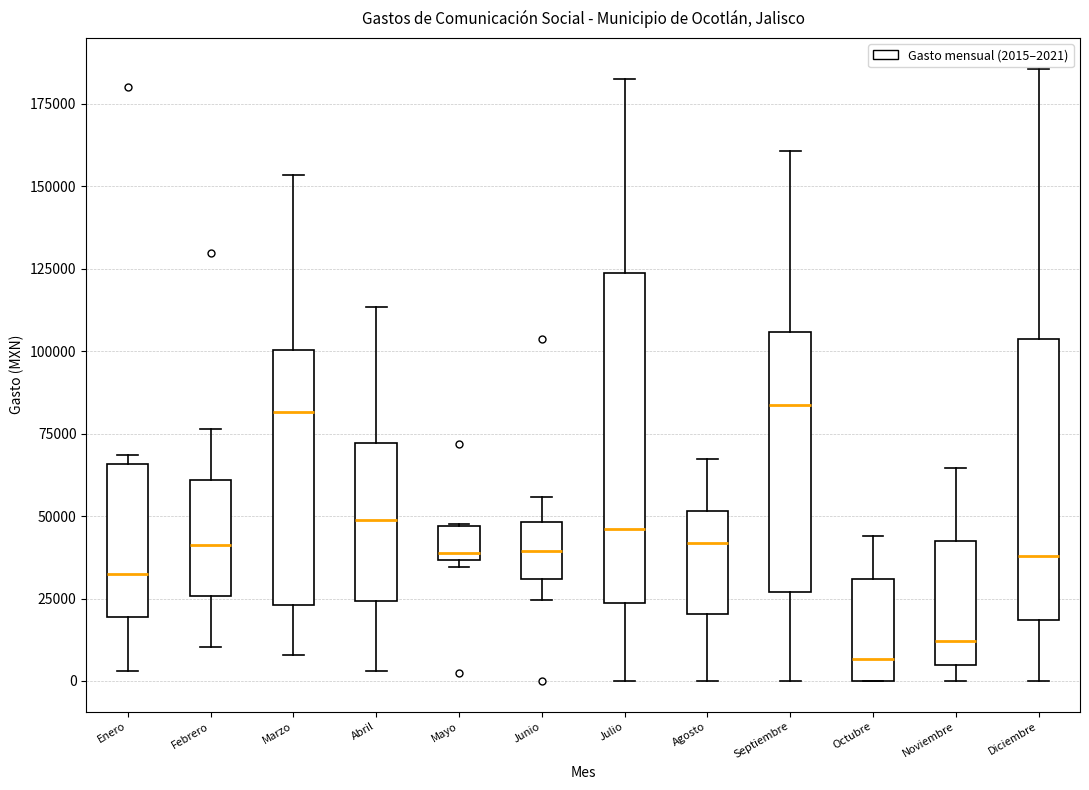

Which box is the tallest, from its lower edge to its upper edge?

Julio